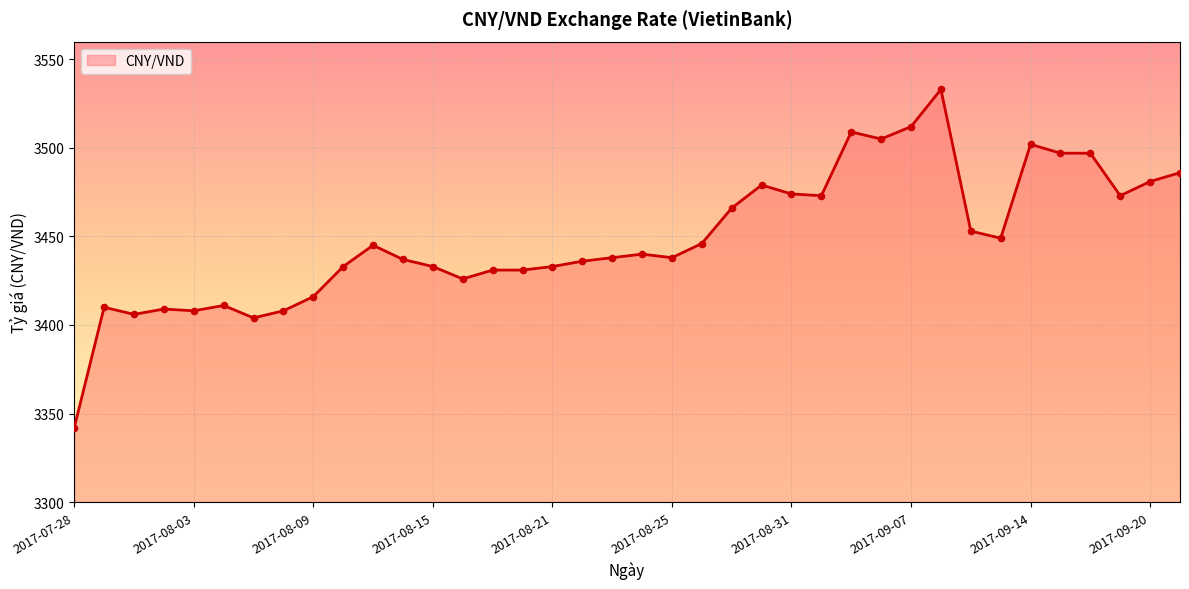

What is the minimum value shown in the chart?

3342